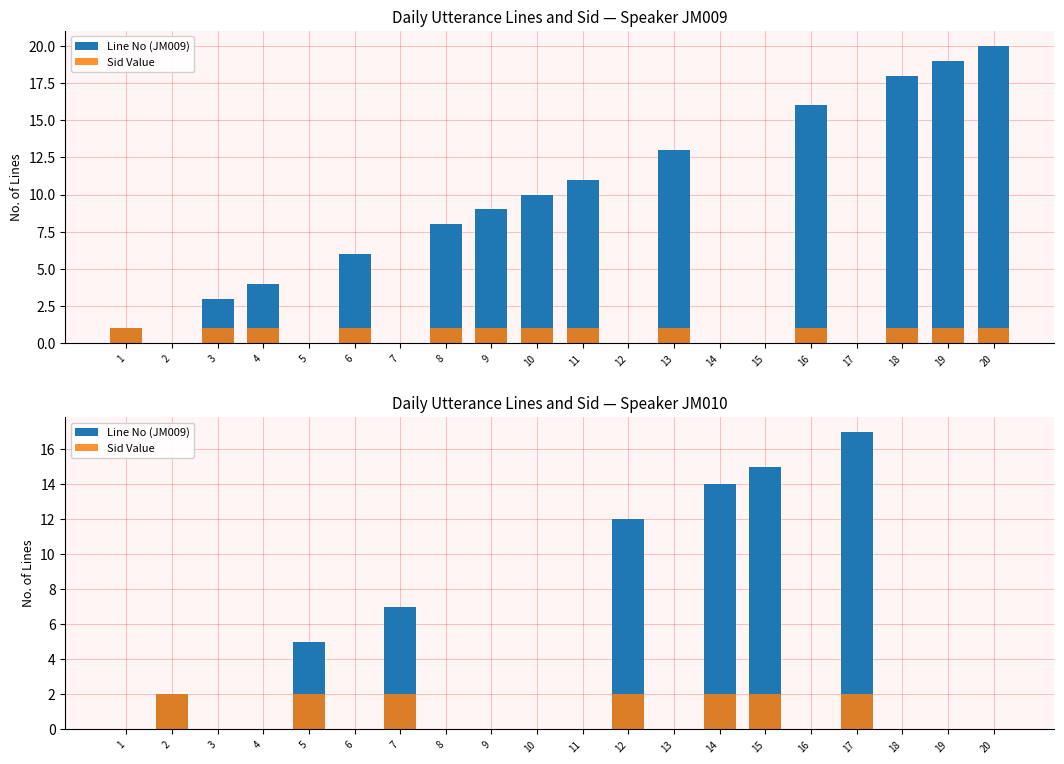

List the labels in order of Line No (JM009) value, largest first.

17, 15, 14, 12, 7, 5, 2, 1, 3, 4, 6, 8, 9, 10, 11, 13, 16, 18, 19, 20